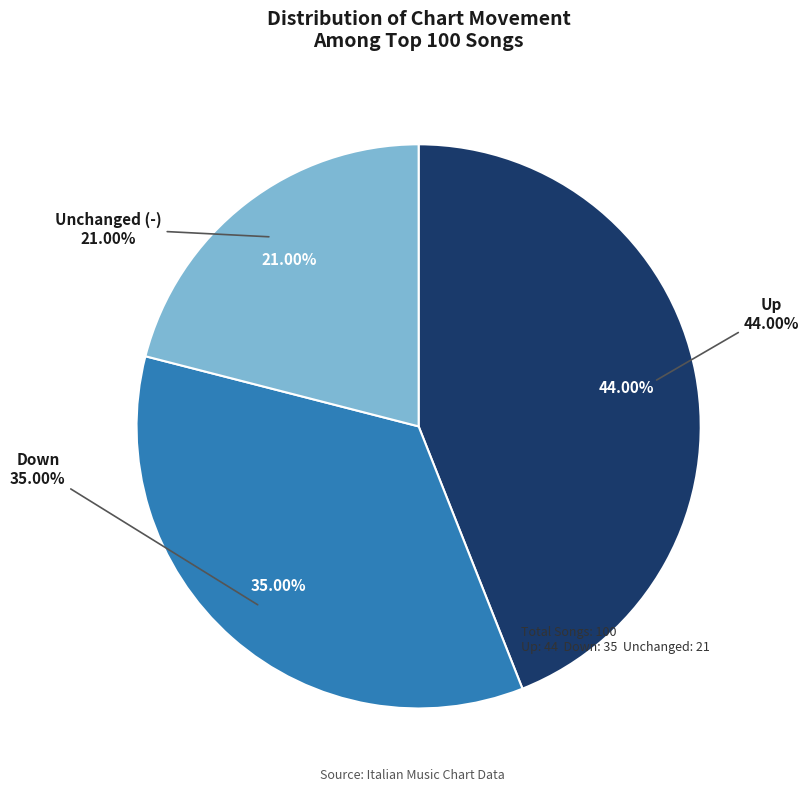

How many slices are in this pie chart?

3